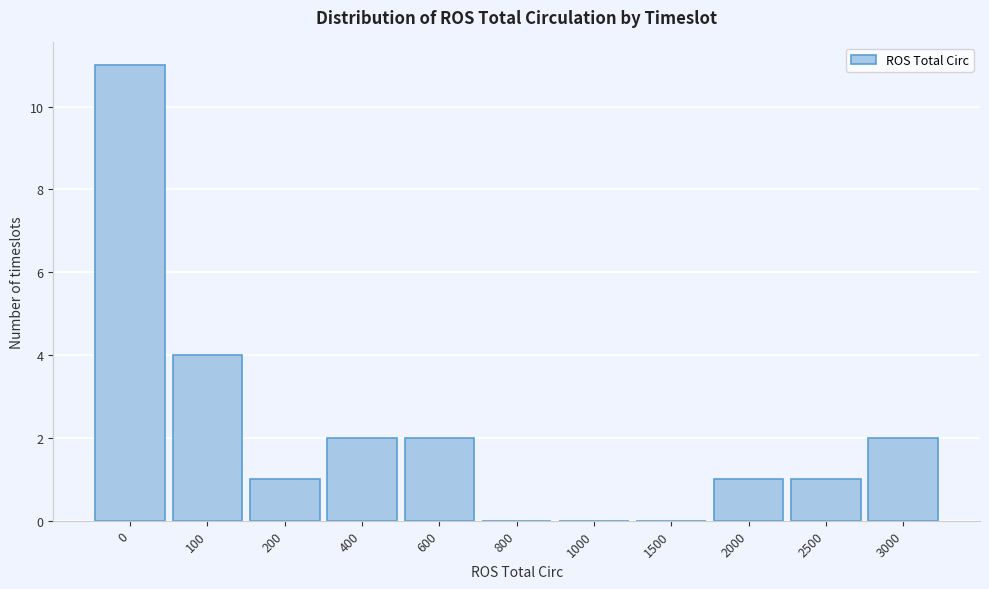

Reading left to right, list all the values displayed in this chart.

0=11	100=4	200=1	400=2	600=2	800=0	1000=0	1500=0	2000=1	2500=1	3000=2